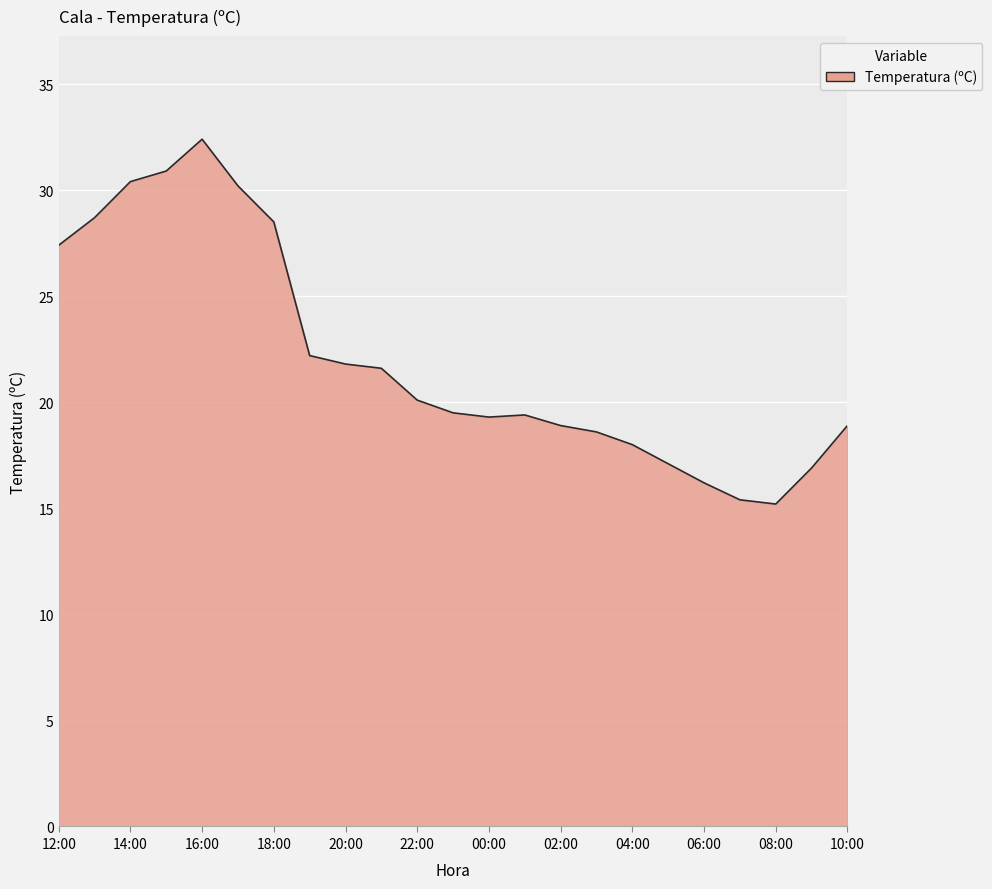

What is the greatest value displayed?

32.4